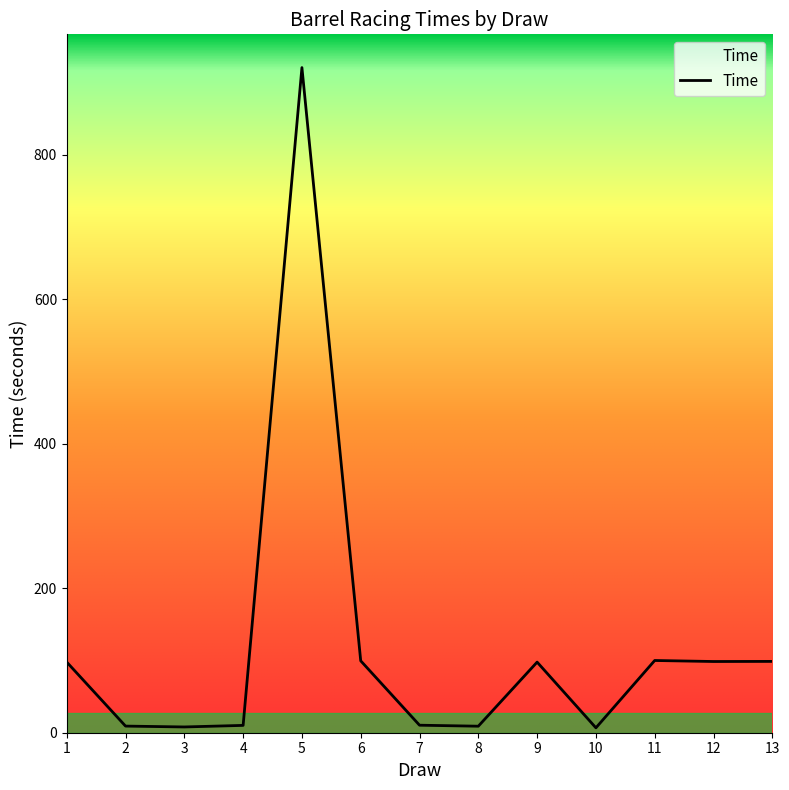

What is the difference between the maximum and minimum values?

914.0